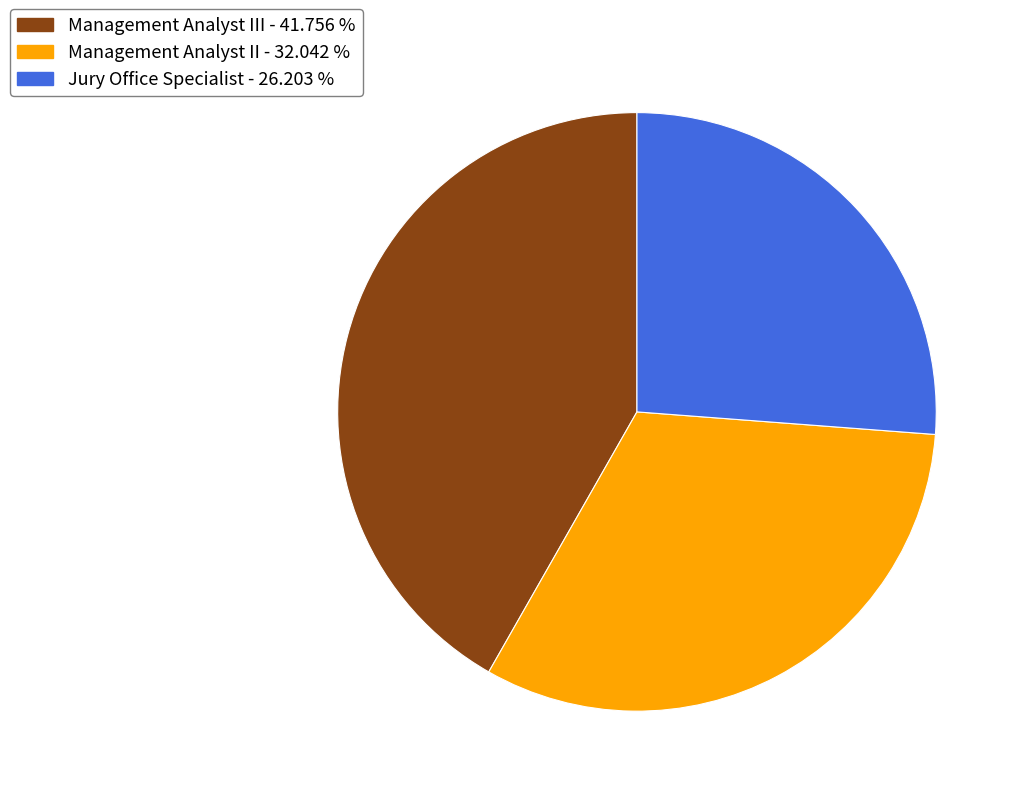

Is there any slice that represents more than half of the pie?

No